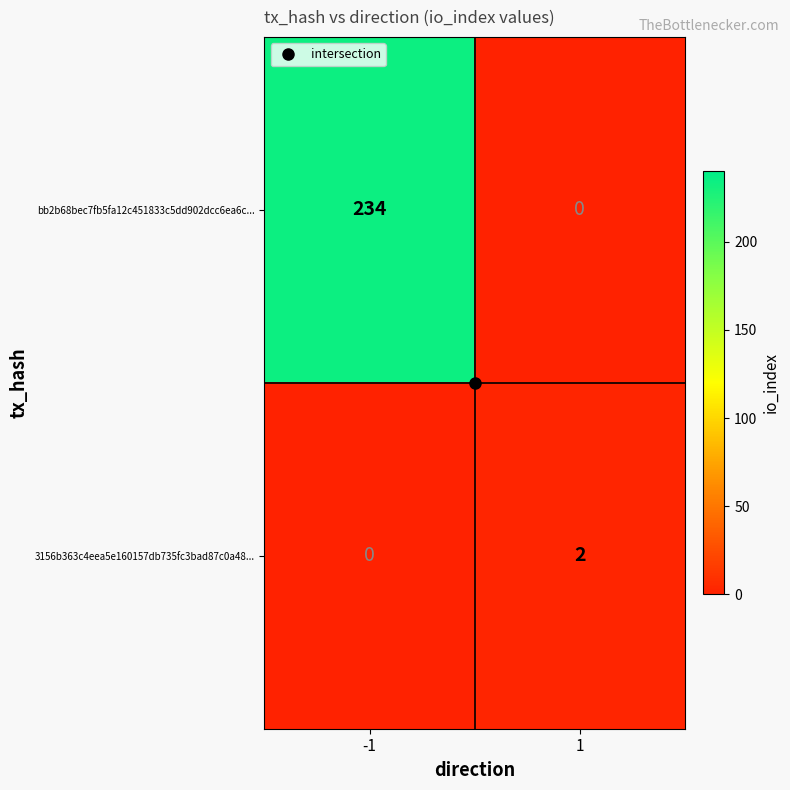

The 3156b363c4eea5e160157db735fc3bad87c0a48... series shows 2 at 1. True or false?

True